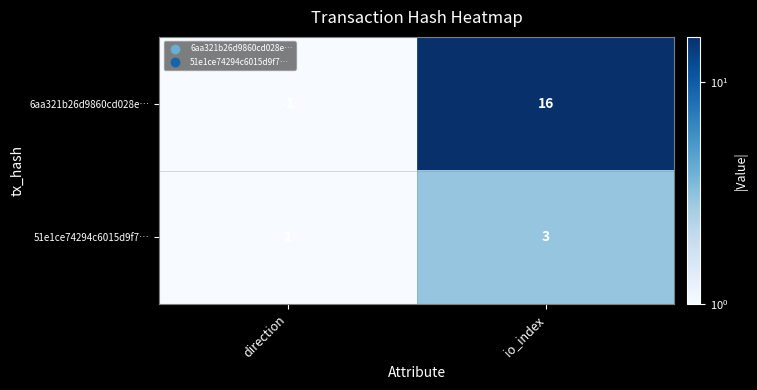

What is the difference between the maximum and minimum values in the 6aa321b26d9860cd028e… series?

17